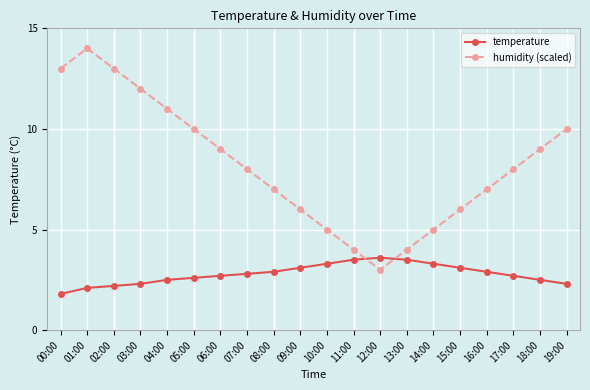

At which category does humidity (scaled) reach its first local peak?

01:00